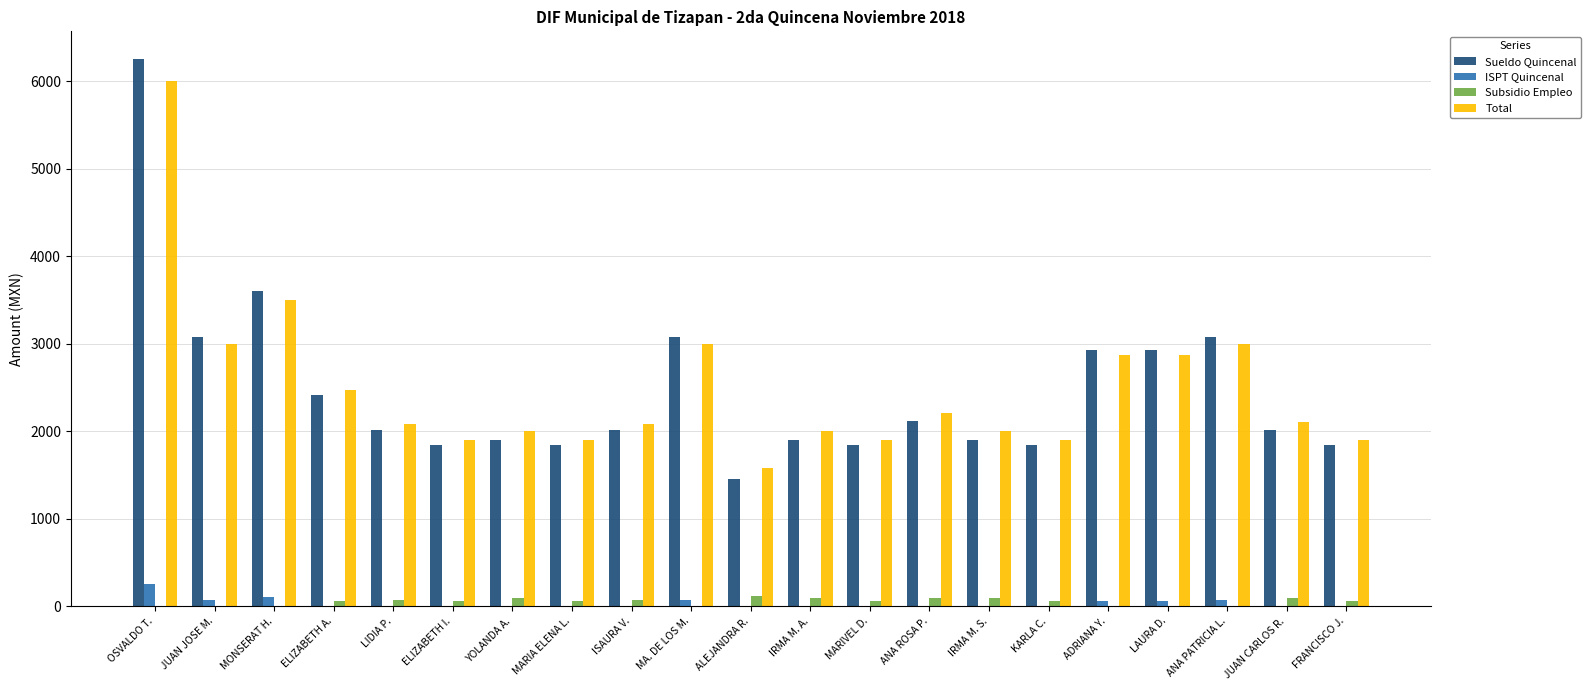

Between MARIA ELENA L. and LAURA D., which series saw the biggest shift?

Sueldo Quincenal